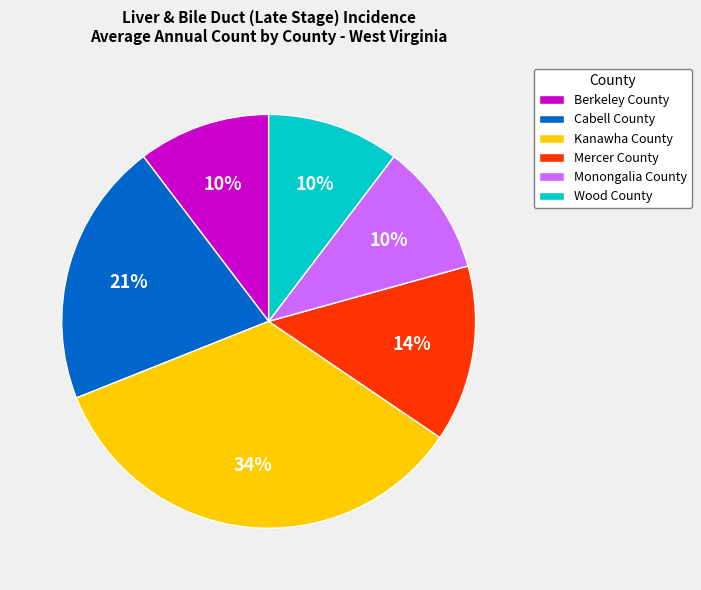

Between Monongalia County and Mercer County, which is larger?

Mercer County